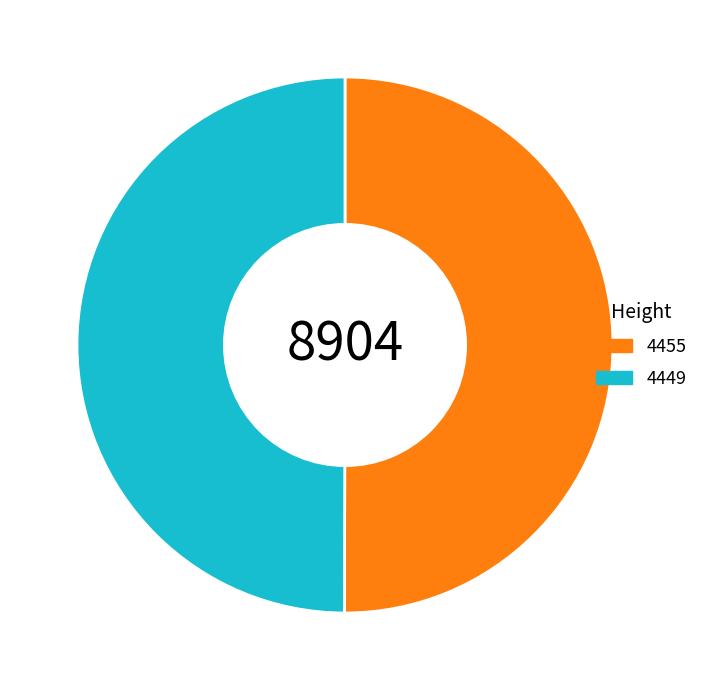

The 4455 slice represents 65% of the pie. True or false?

False